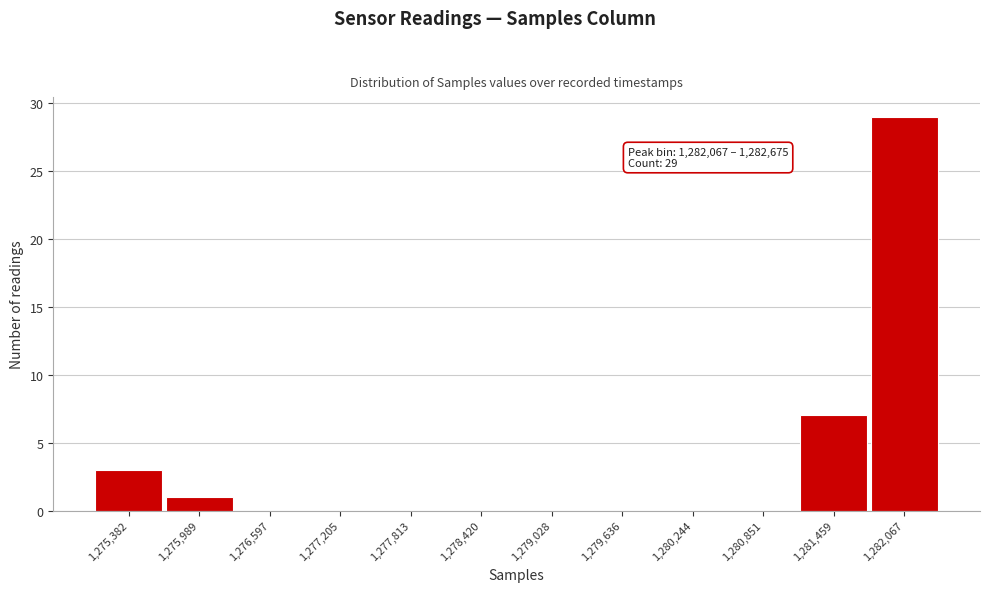

Reading left to right, list all the values displayed in this chart.

1,275,382=3	1,275,989=1	1,276,597=0	1,277,205=0	1,277,813=0	1,278,420=0	1,279,028=0	1,279,636=0	1,280,244=0	1,280,851=0	1,281,459=7	1,282,067=29